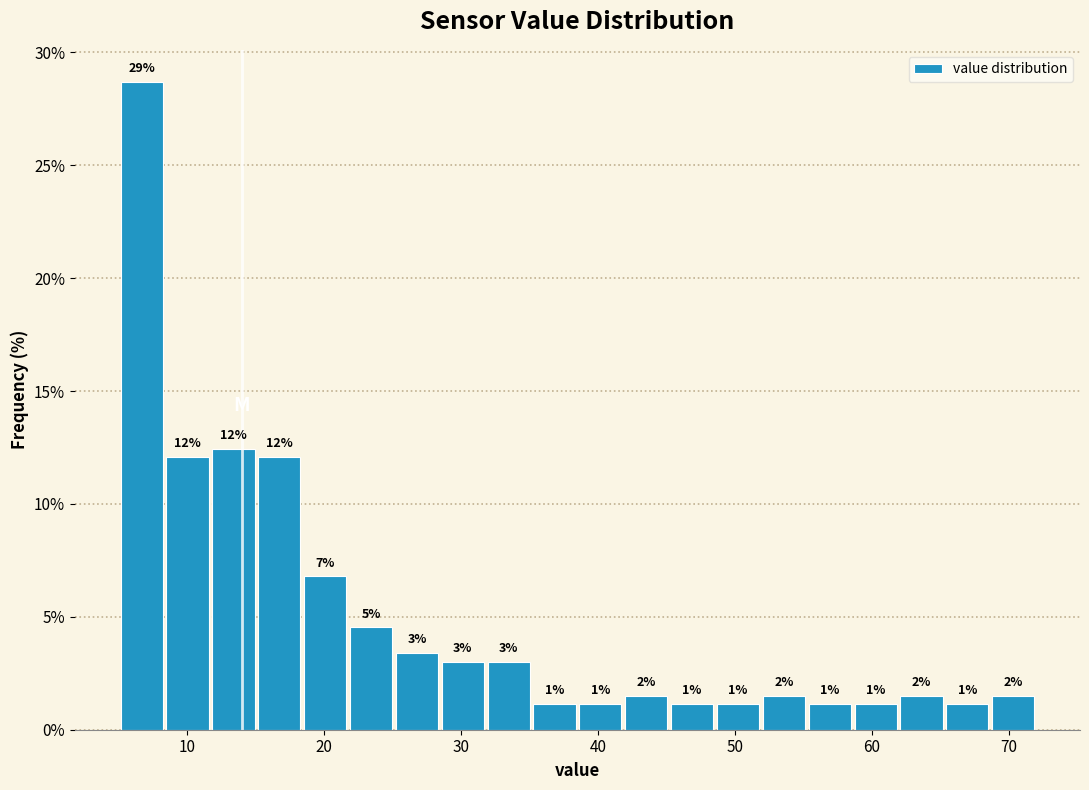

Around what value on the x-axis is the tallest bar? Give the approximate position of its centre, as read against the axis.

7